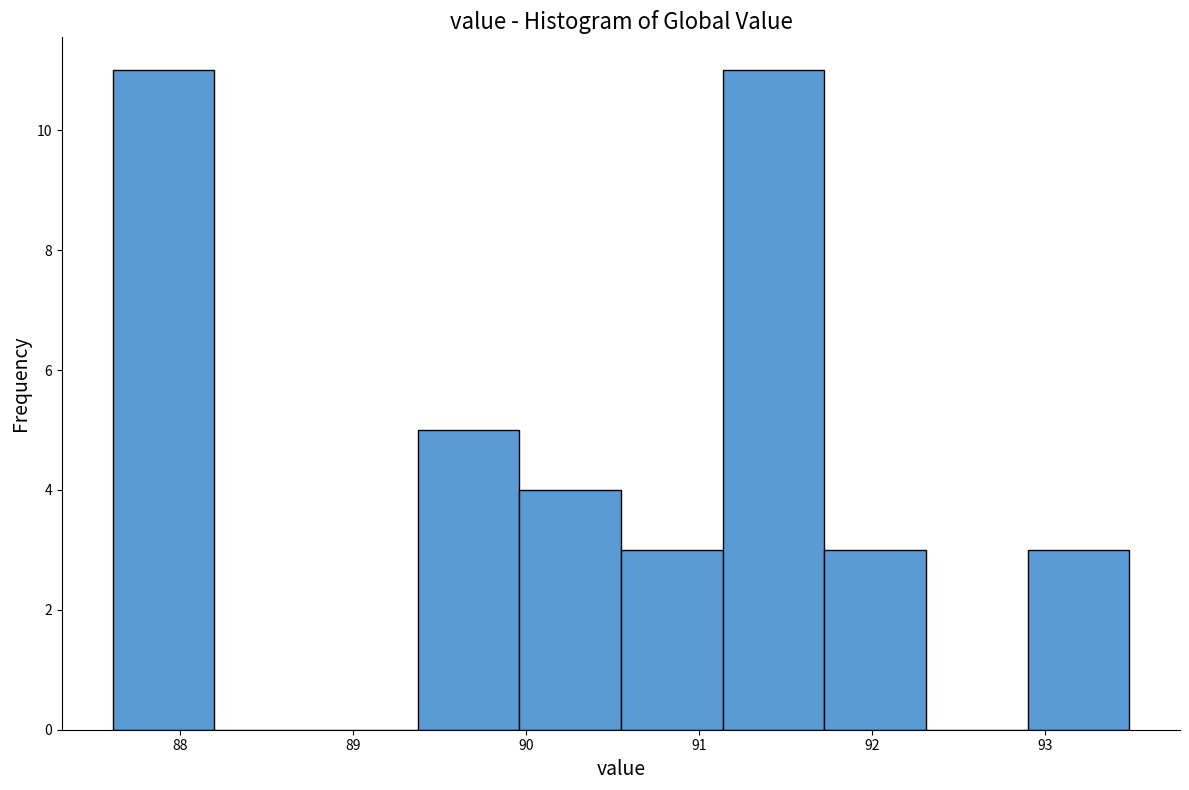

Reading left to right, list every bar in this chart as the range it spans on the x-axis followed by its height. Neither the bar edges nor the heights are printed on the chart, so give them approximately, as read against the axes.

87.6 to 88.2: 11
88.2 to 88.8: 0
88.8 to 89.4: 0
89.4 to 90.0: 5
90.0 to 90.5: 4
90.5 to 91.1: 3
91.1 to 91.7: 11
91.7 to 92.3: 3
92.3 to 92.9: 0
92.9 to 93.5: 3